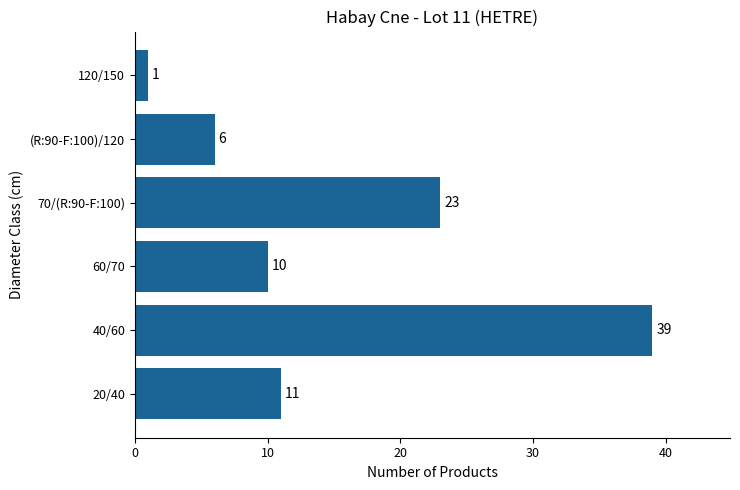

How many distinct data groups are displayed?

1